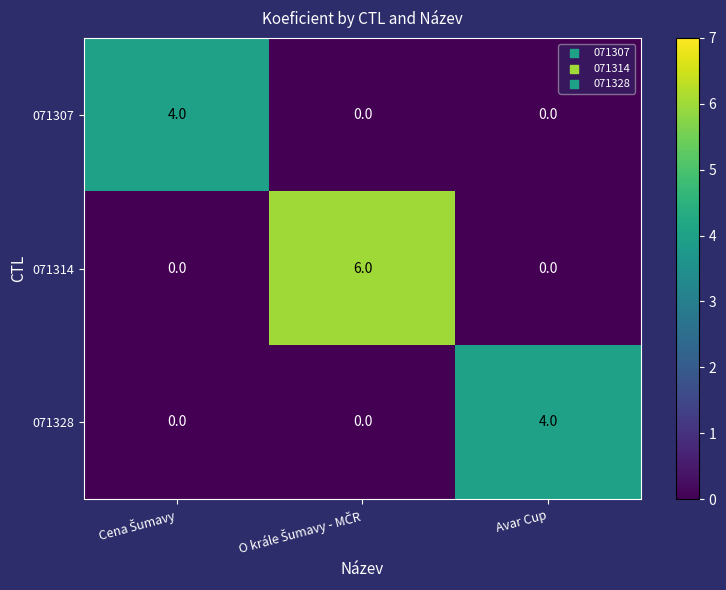

How many 071307 values are between 0 and 4?

3